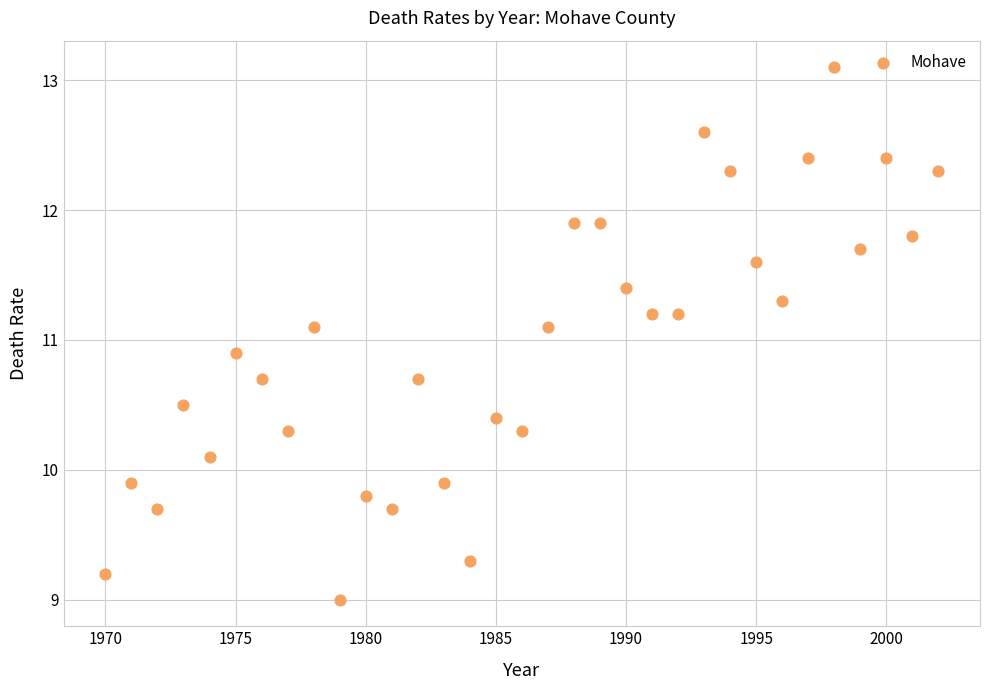

What is the range of Y values (max minus min)?

4.1